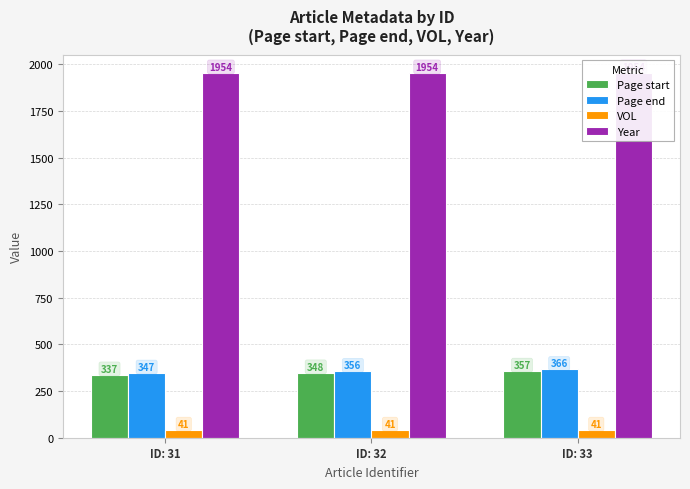

Is the value of Year at ID: 32 greater than the value of VOL at ID: 32?

Yes